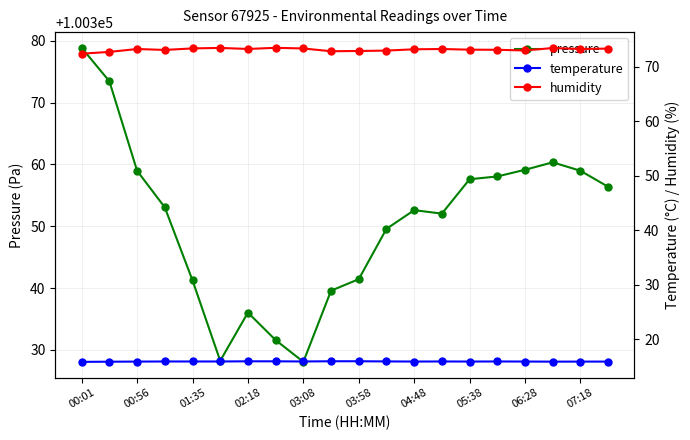

True or false: pressure has a value of 30811.7 at 02:18.

False